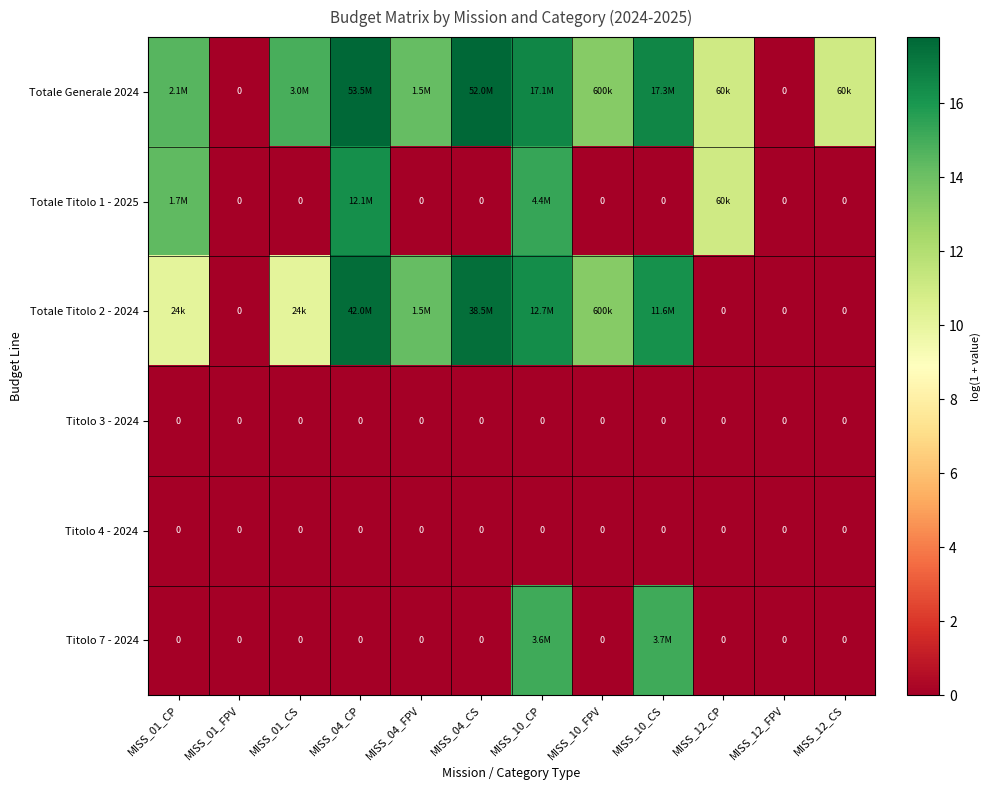

What is the sum of all Totale Titolo 1 - 2025 values?

57.0